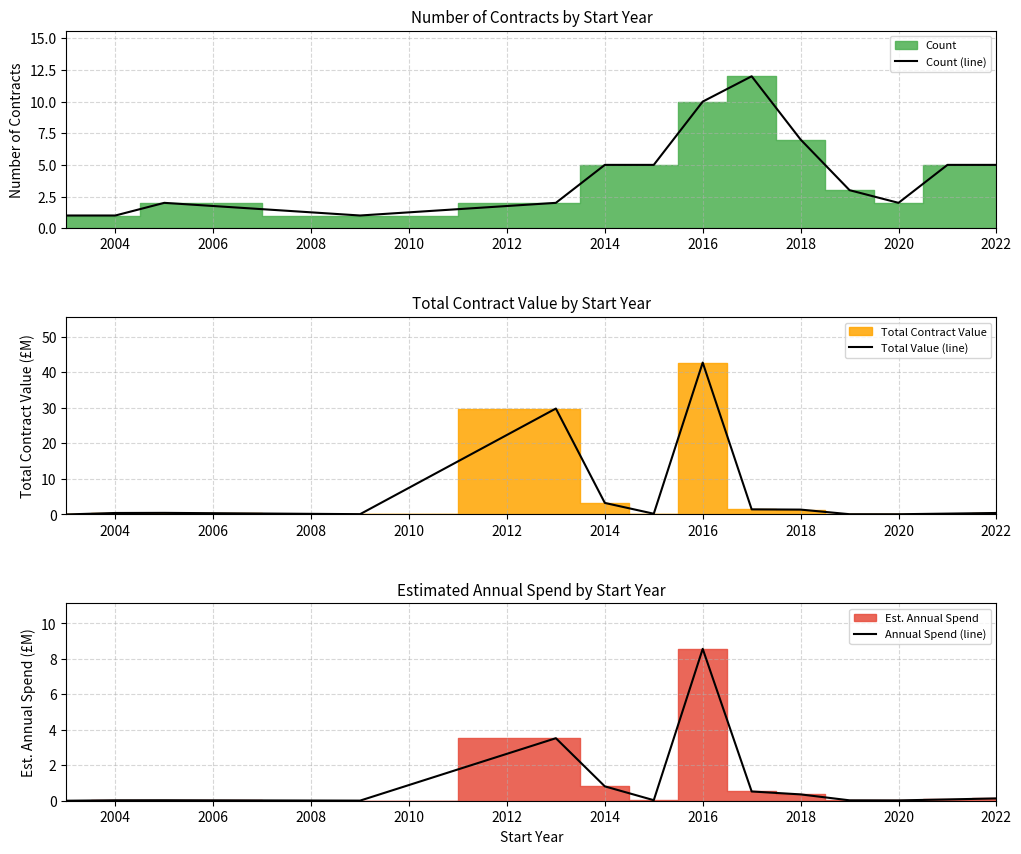

True or false: Annual Spend (line) and Total Value (line) intersect in this chart.

False